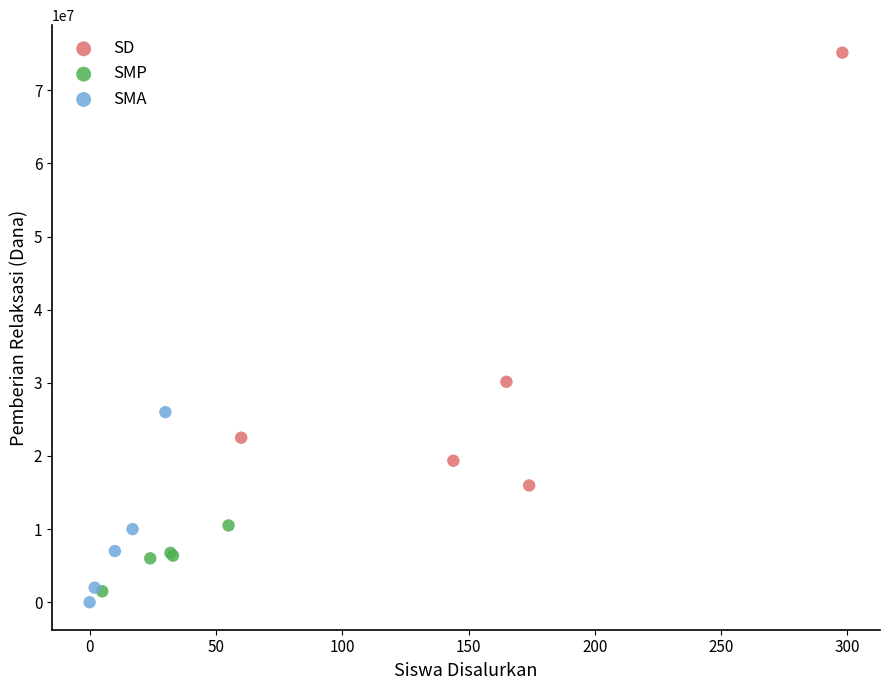

What are all the series names shown in the legend?

SD, SMP, SMA